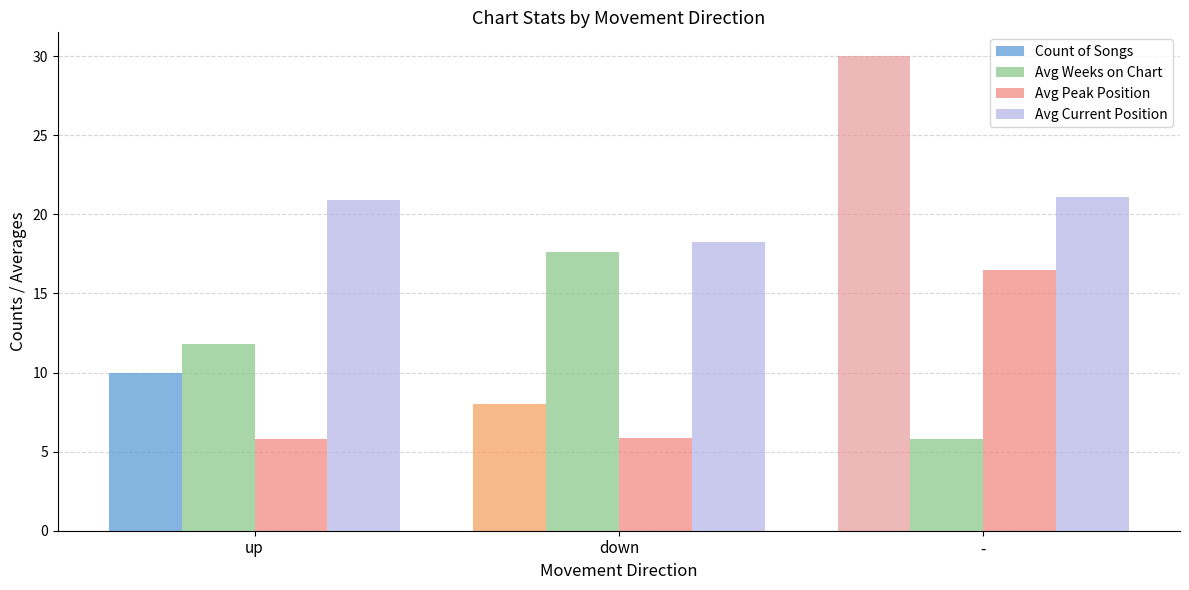

What is the lowest value of the Avg Peak Position series?

5.8